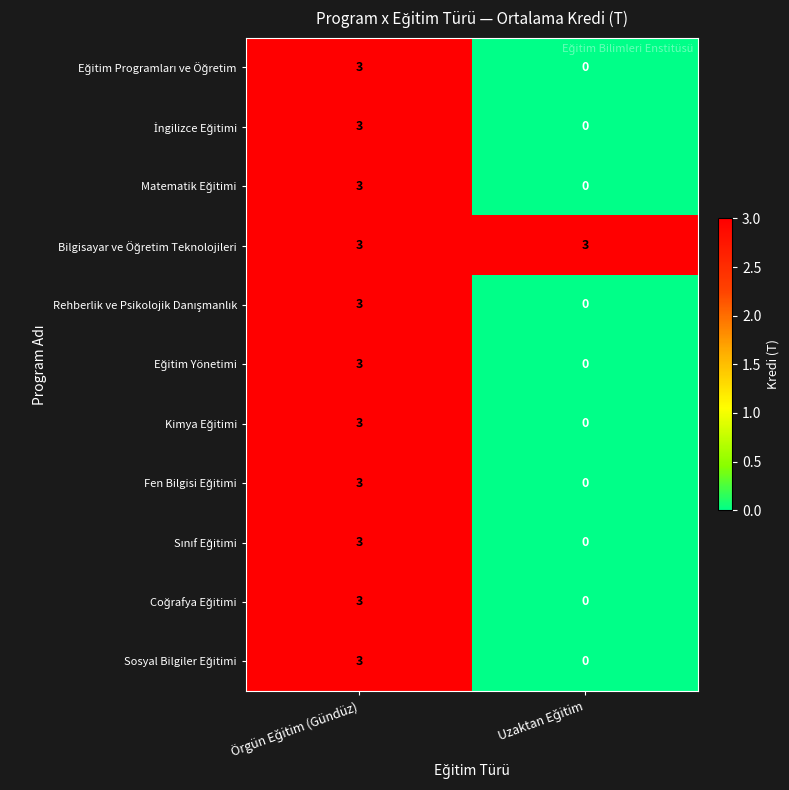

Which series has the widest spread of values?

Eğitim Programları ve Öğretim